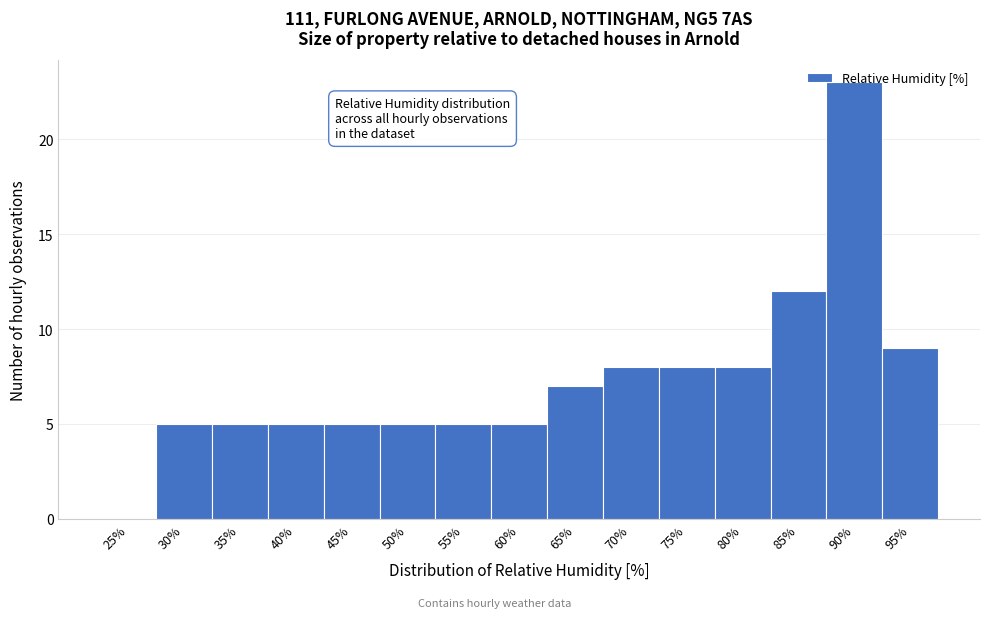

What is the sum of the values at 45% and 90%?

28